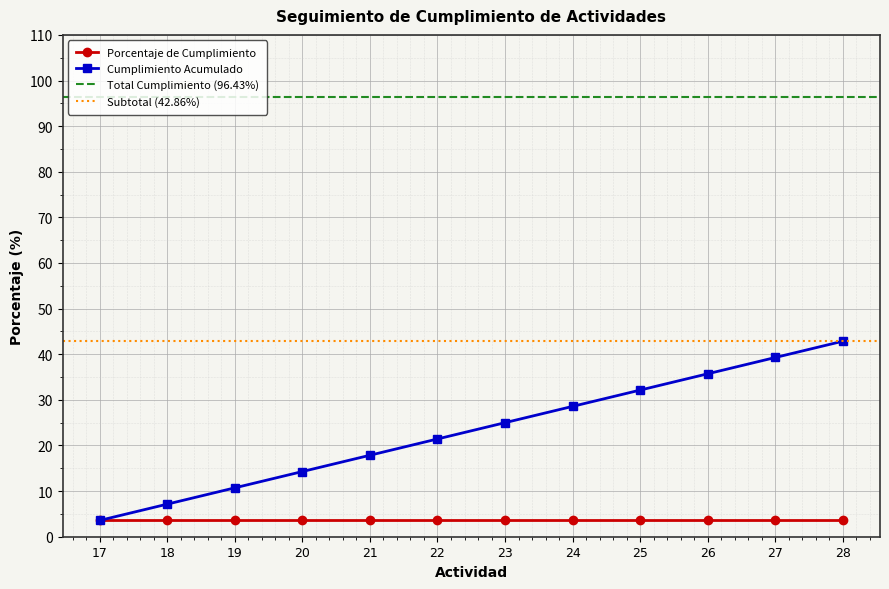

Read the value at 22.

21.4